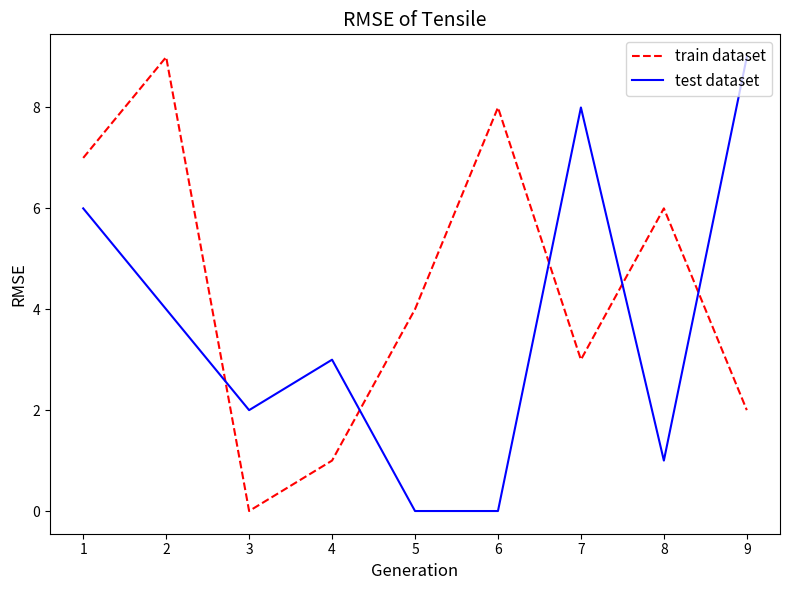

Where is the first local maximum for test dataset?

4